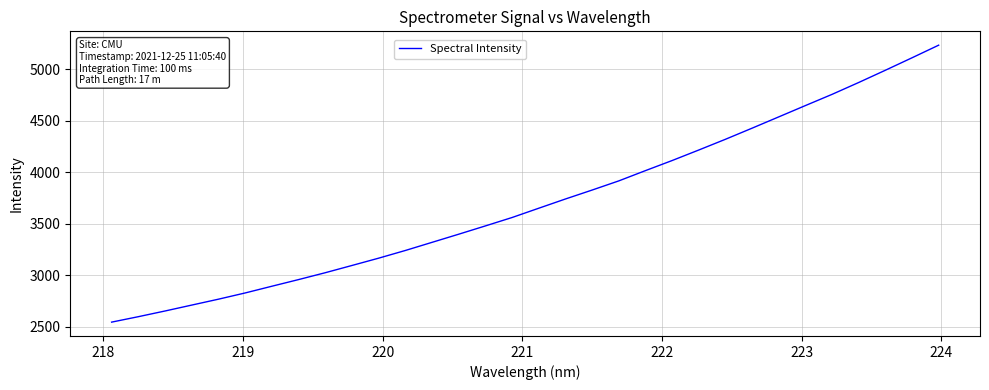

Reading left to right, what are all the values shown in this chart?

2543.8	2596.6	2651.9	2709.3	2766.6	2827.1	2892.4	2957.0	3023.7	3094.1	3165.0	3239.7	3318.7	3397.8	3478.4	3560.0	3650.2	3739.9	3826.7	3915.6	4015.5	4113.4	4215.6	4319.8	4427.9	4537.5	4647.4	4756.4	4871.7	4990.4	5111.5	5234.0